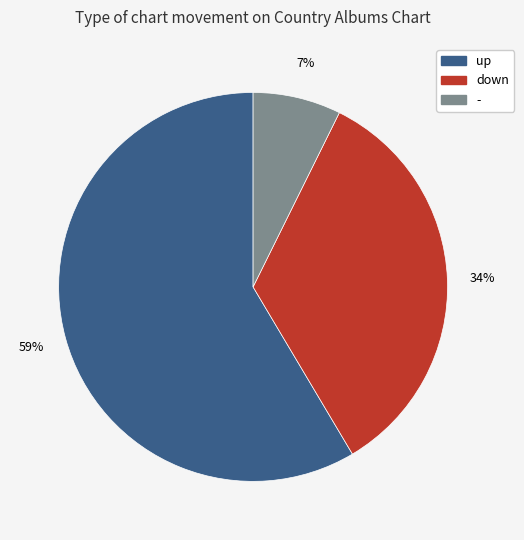

The - slice represents 20% of the pie. True or false?

False